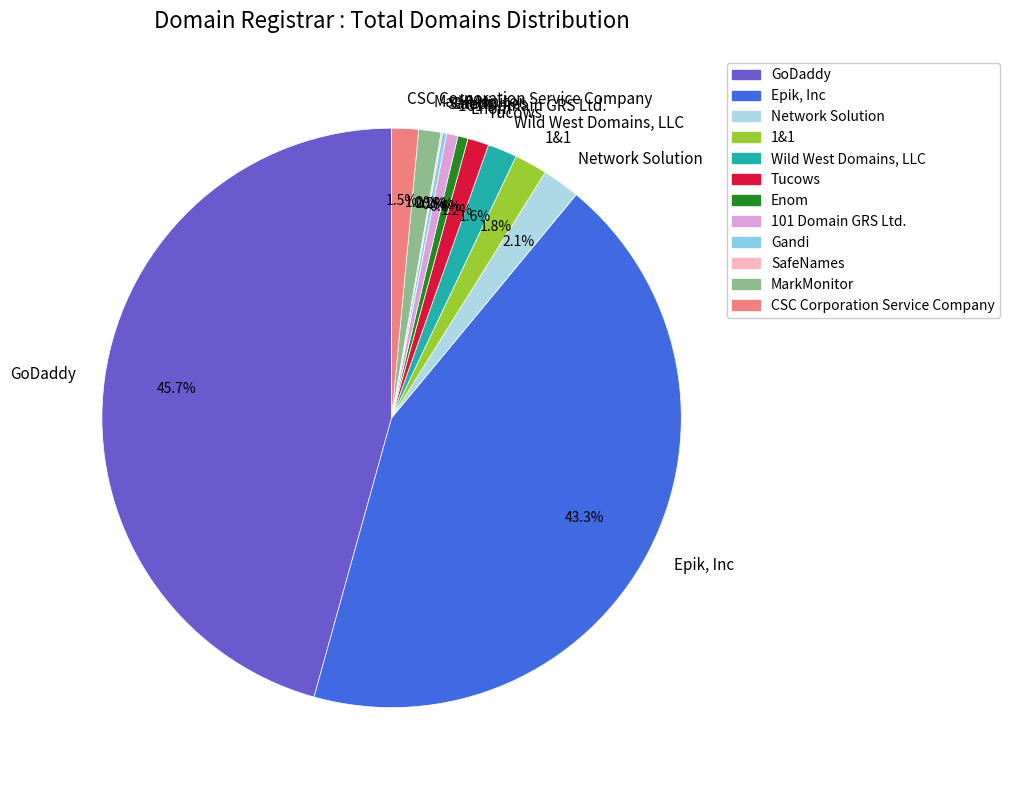

Approximately how many times larger is the value at CSC Corporation Service Company compared to Network Solution?

0.7